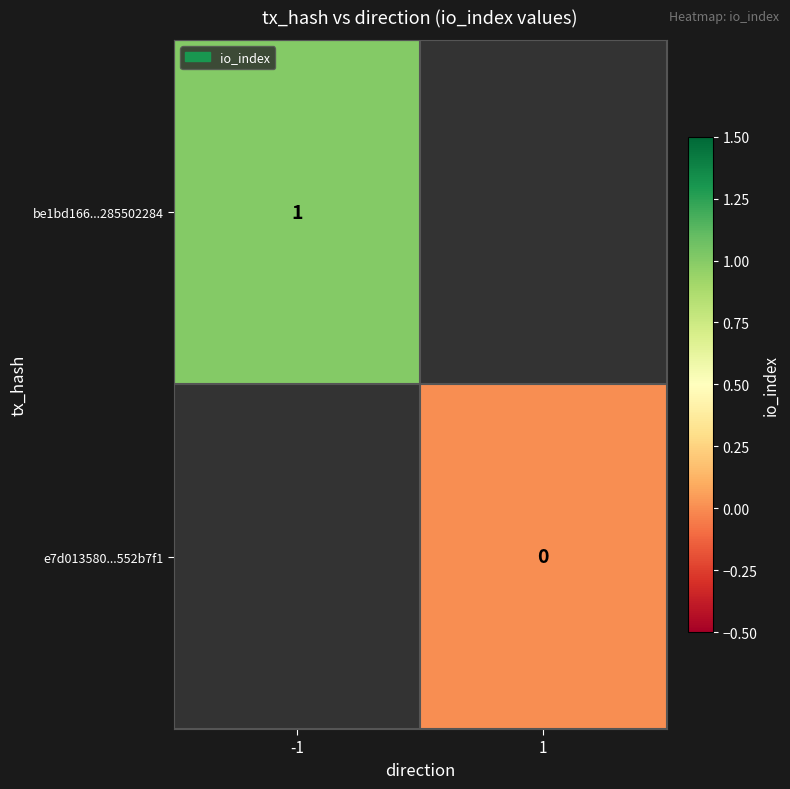

True or false: be1bd166...285502284 has a value of 1 at -1.

True